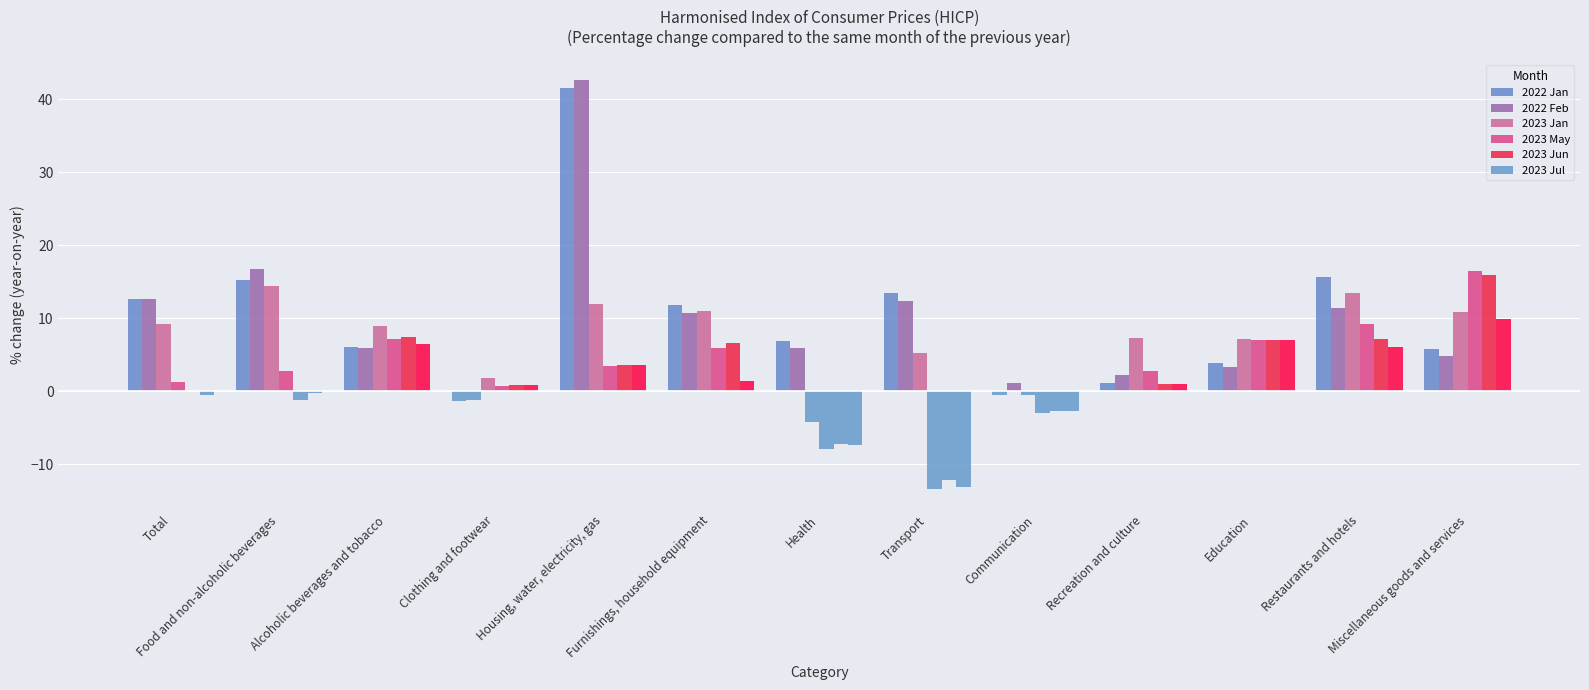

How many groups of bars are there?

13